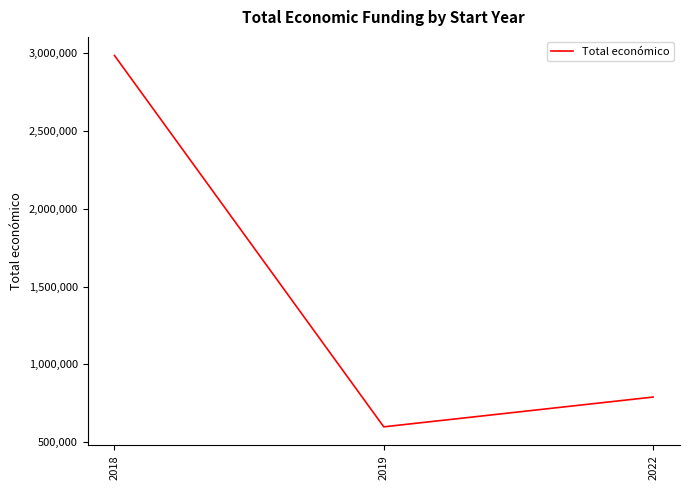

Approximately how many times larger is the value at 2019 compared to 2018?

0.2